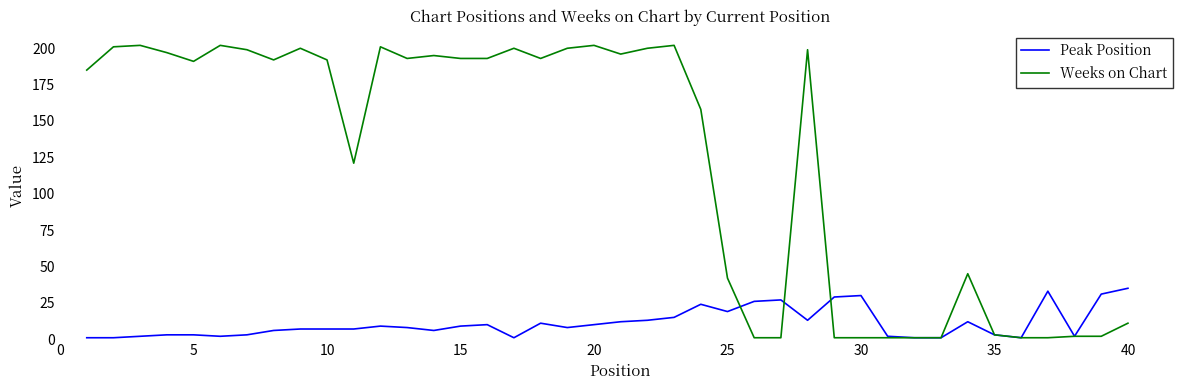

Which series has the widest spread of values?

Weeks on Chart